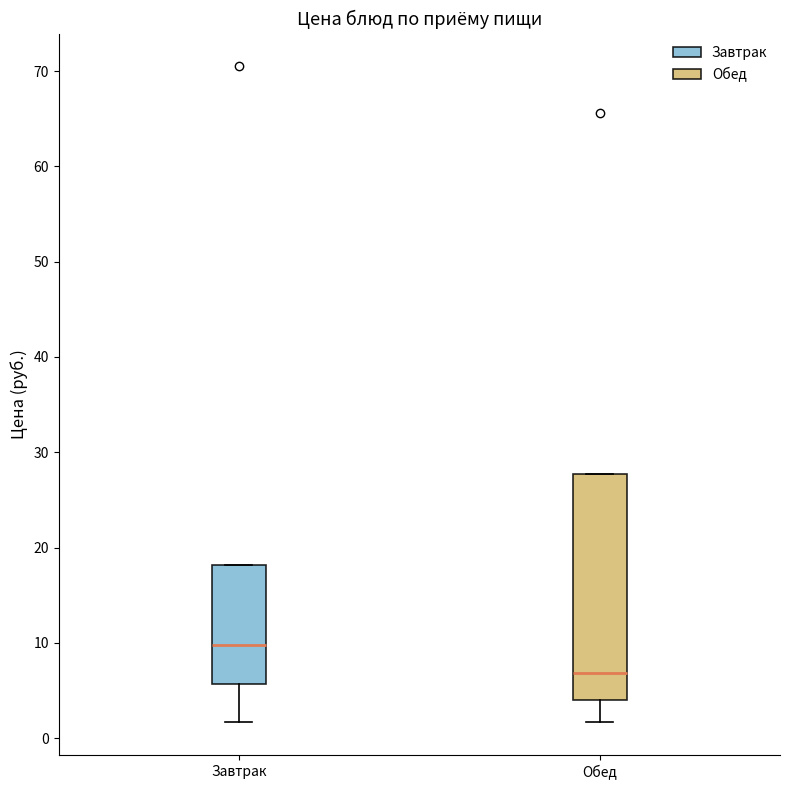

Reading left to right, transcribe this box plot: for each box, give where its median line is, the range the box spans, and where its two whiskers end, as read against the y-axis. The values are not printed on the chart, so give them approximately, as read against the axis.

Завтрак: median 10, box 6 to 18, whiskers 2 to 18
Обед: median 7, box 4 to 28, whiskers 2 to 28